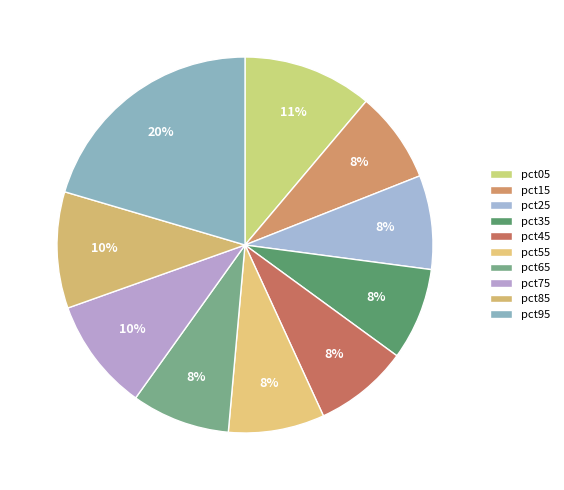

Count the number of slices in the pie.

10